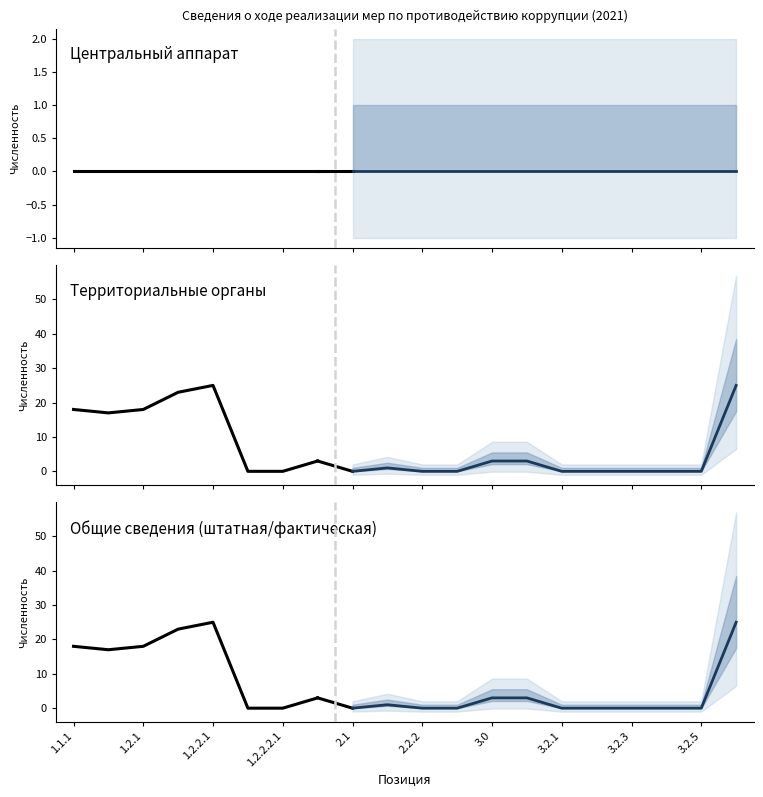

In Территориальные органы, how many points are higher than both neighbors (excluding endpoints)?

3